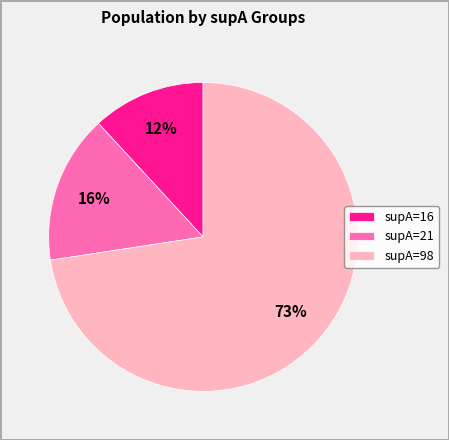

The supA=16 slice represents 23% of the pie. True or false?

False